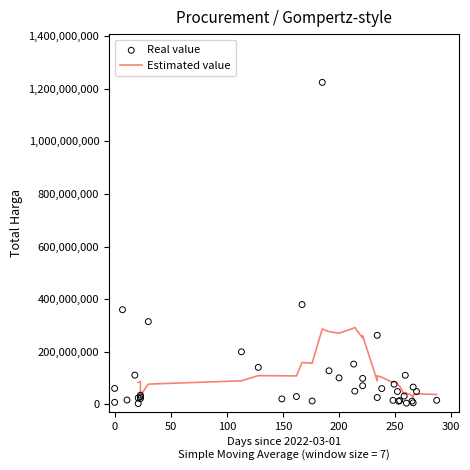

What is the change in value from 13 to 26?

+21860000